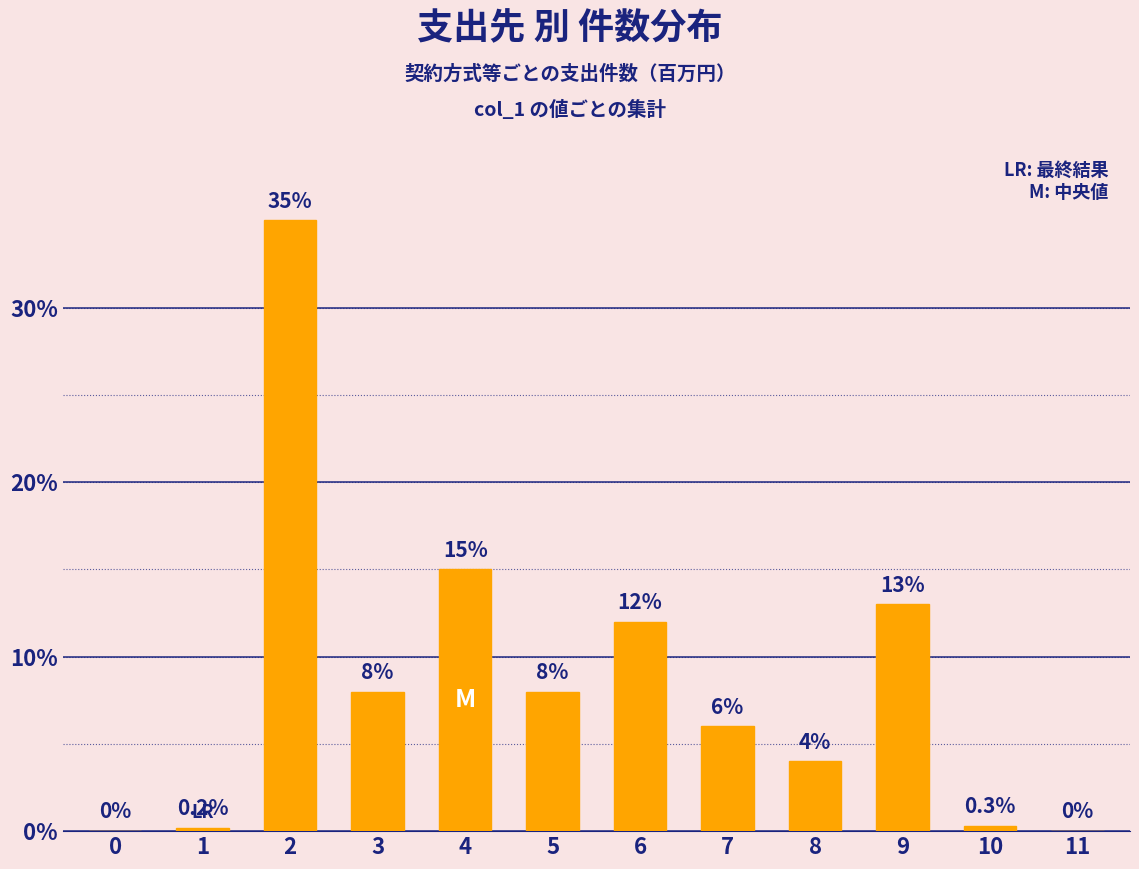

Between 1 and 4, which is larger?

4